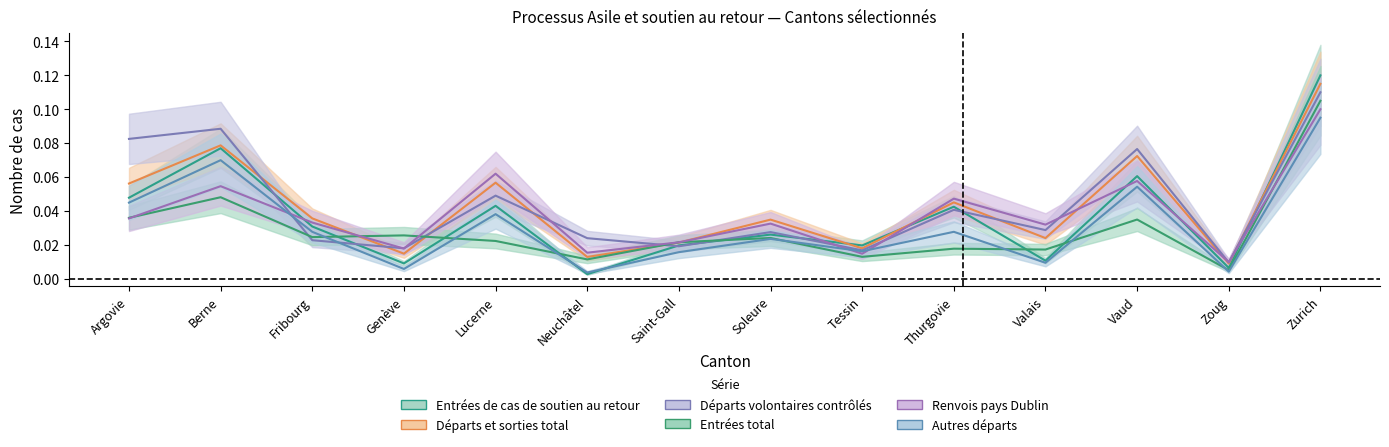

After their last crossing, which series has the higher values: Autres départs or Entrées total?

Entrées total